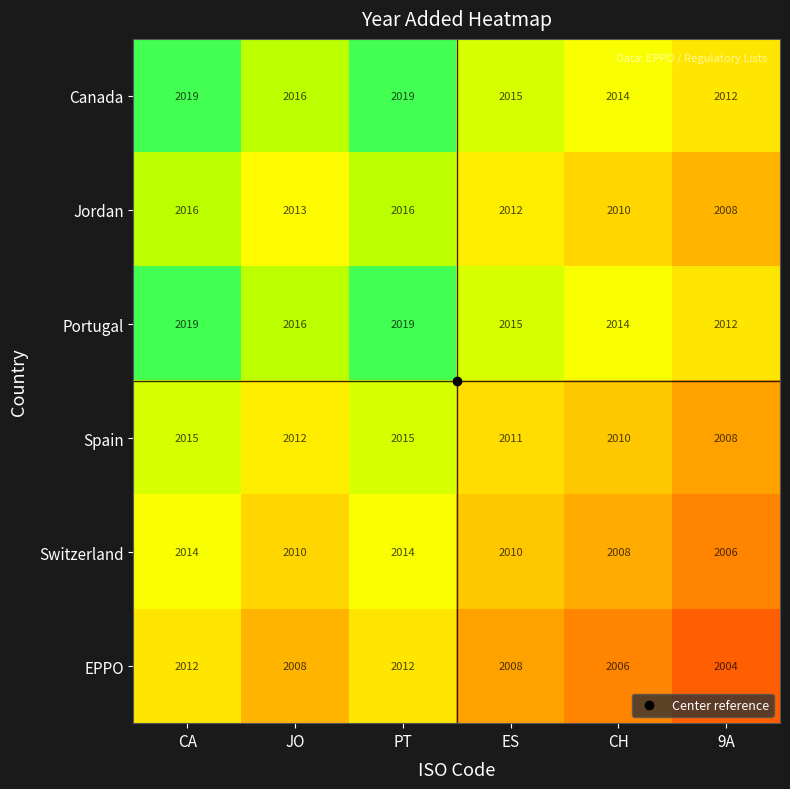

The value of Portugal at PT is 2019. True or false?

True